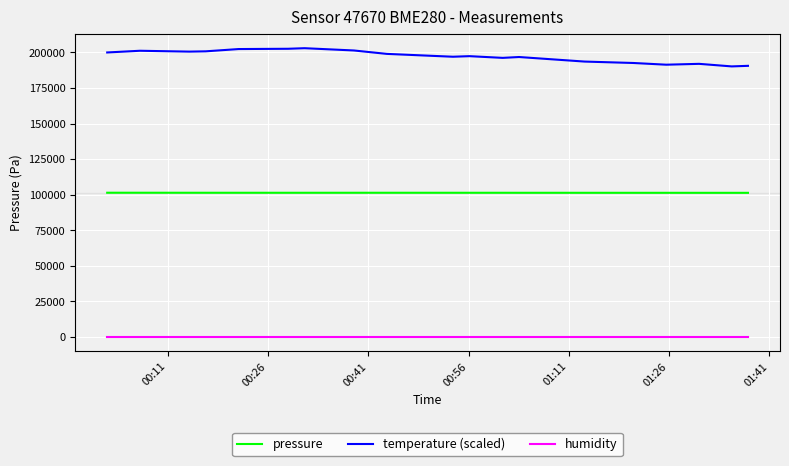

True or false: pressure and humidity cross at least once.

False